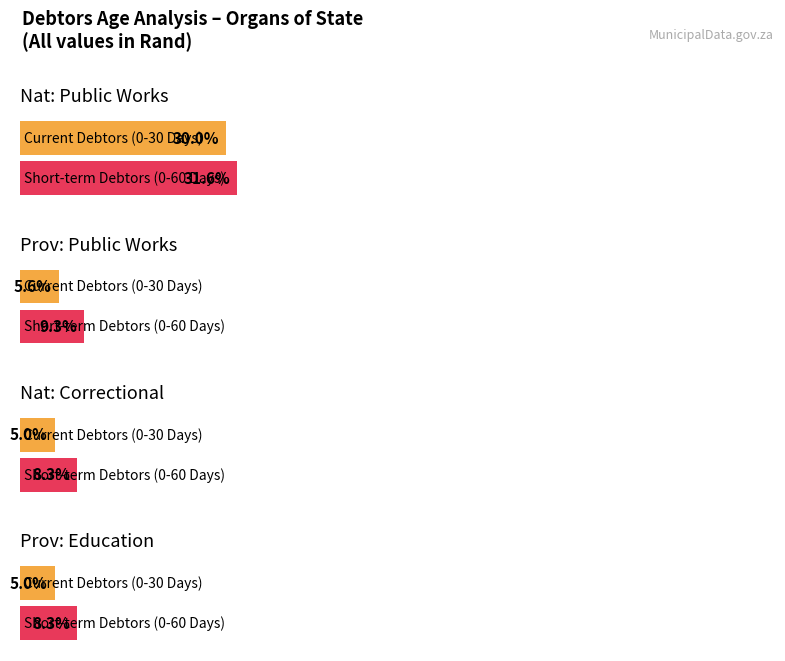

Between Provincial: Public Works and National: Correctional Services, which is larger?

Provincial: Public Works